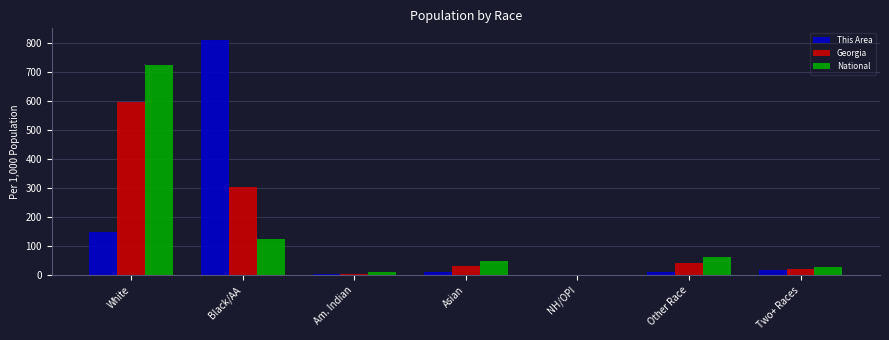

What is the maximum value for National?

724.1